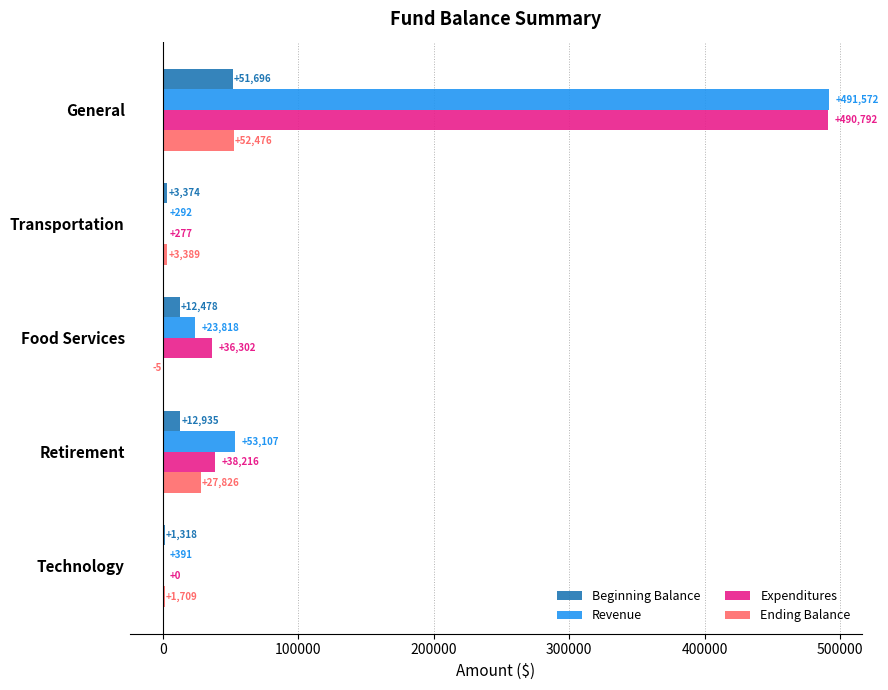

Count the number of data series in this chart.

4